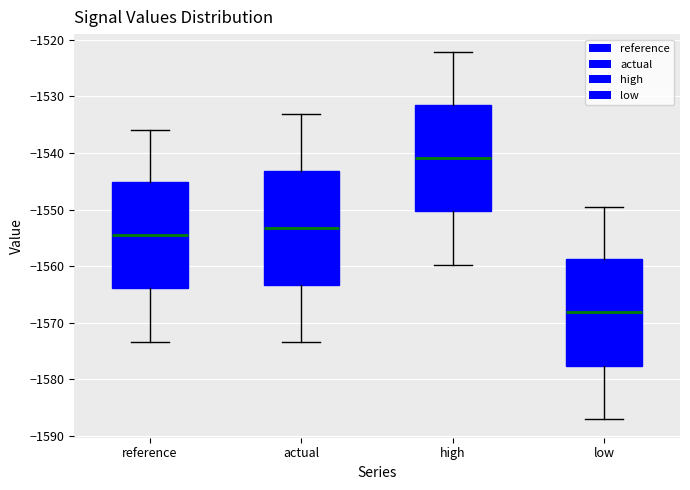

Which box has the highest median line?

high